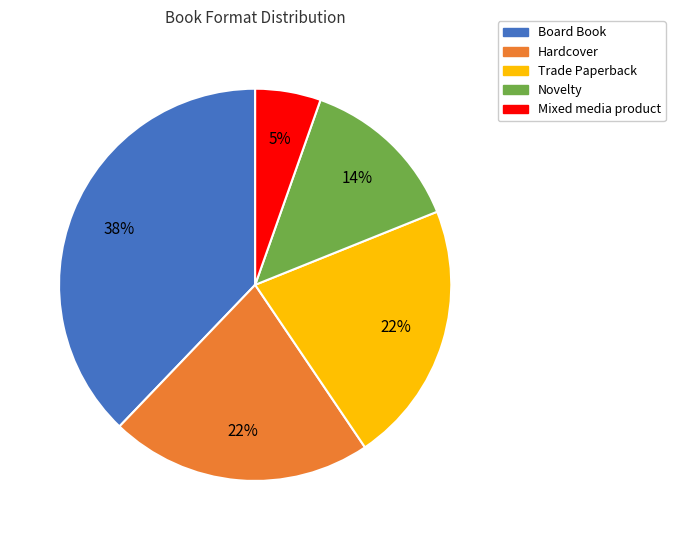

To the nearest percent, what percentage of the pie is Hardcover?

22%